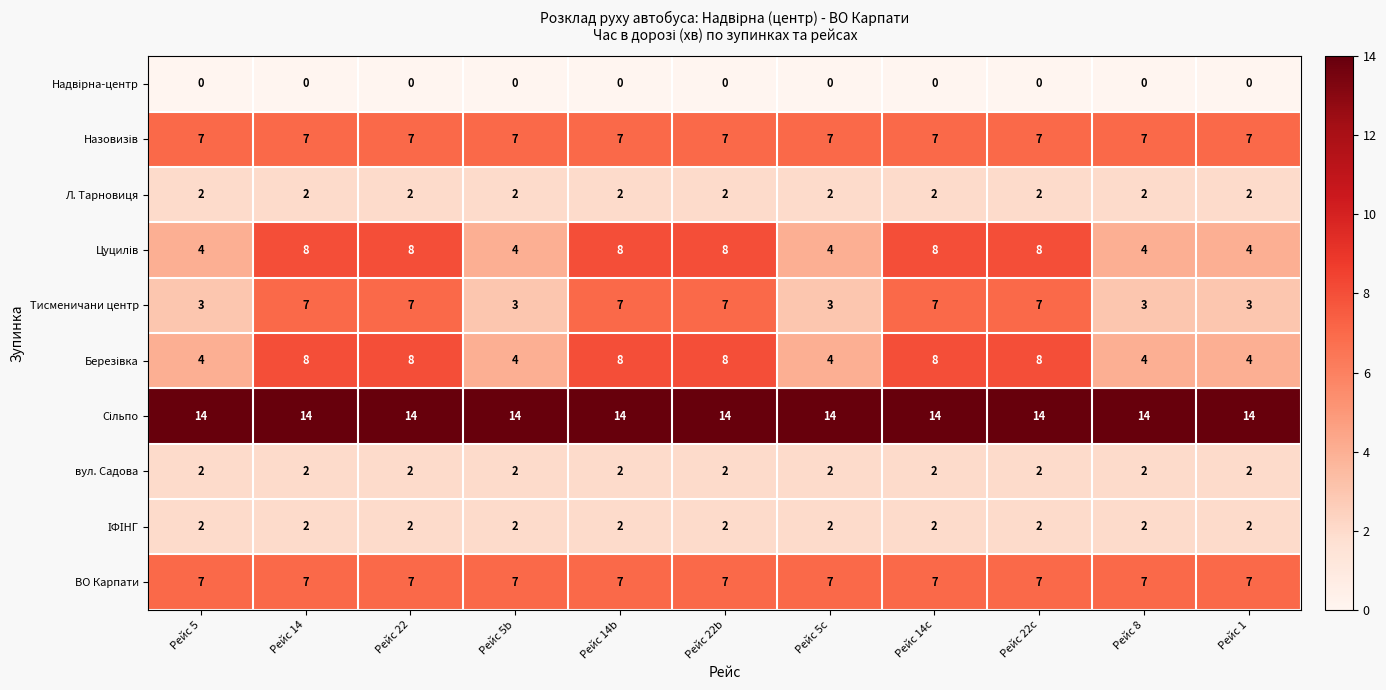

What is the maximum value shown in the chart?

14